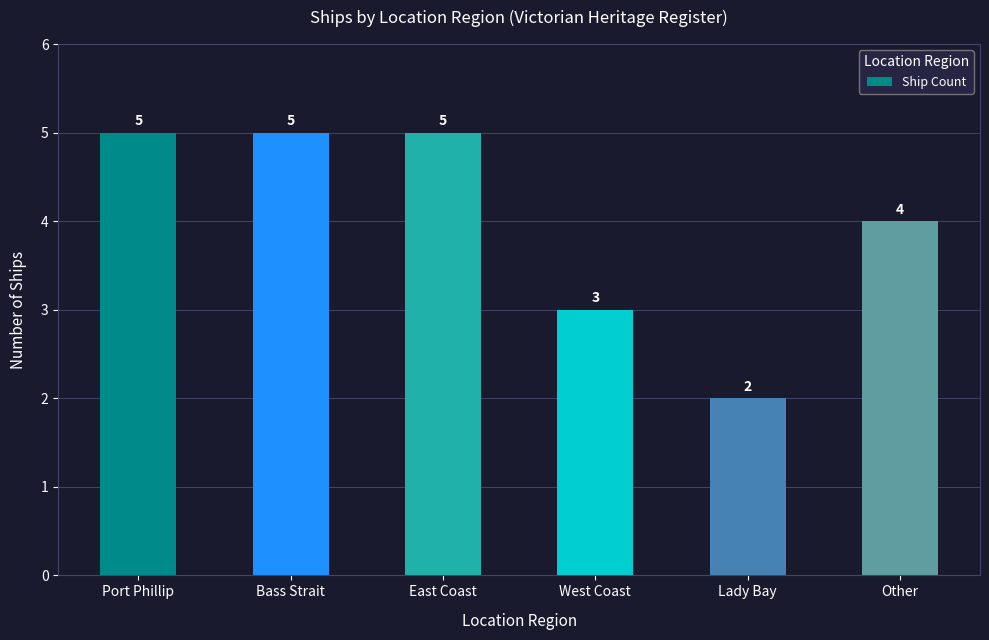

What is the sum of the values at Bass Strait and Other?

9